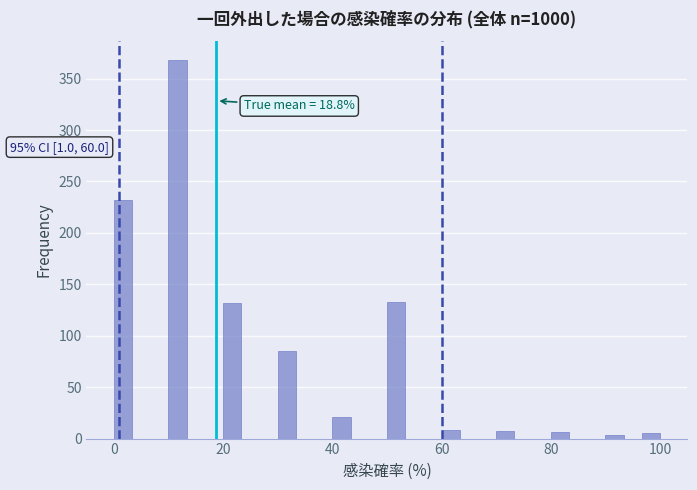

Read against the x-axis, roughly where is the centre of the tallest bar?

12